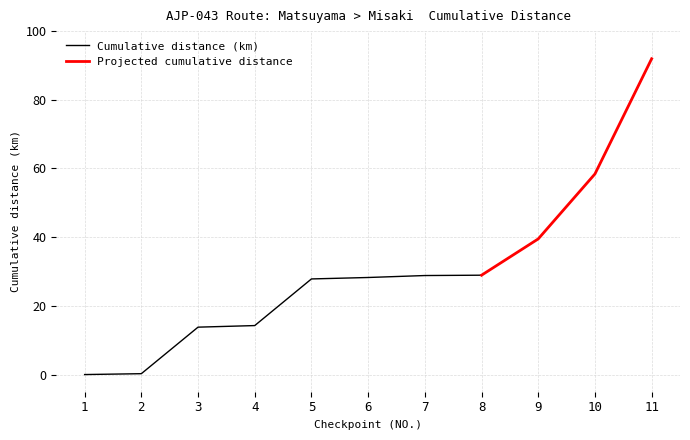

What is the sum of the values at 6 and 10?

86.7